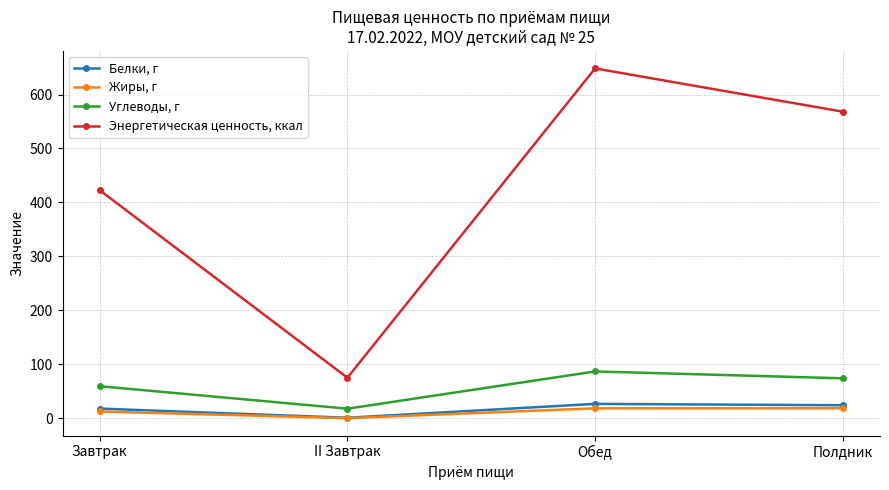

Rank the series by their maximum value, from highest to lowest.

Энергетическая ценность, ккал, Углеводы, г, Белки, г, Жиры, г